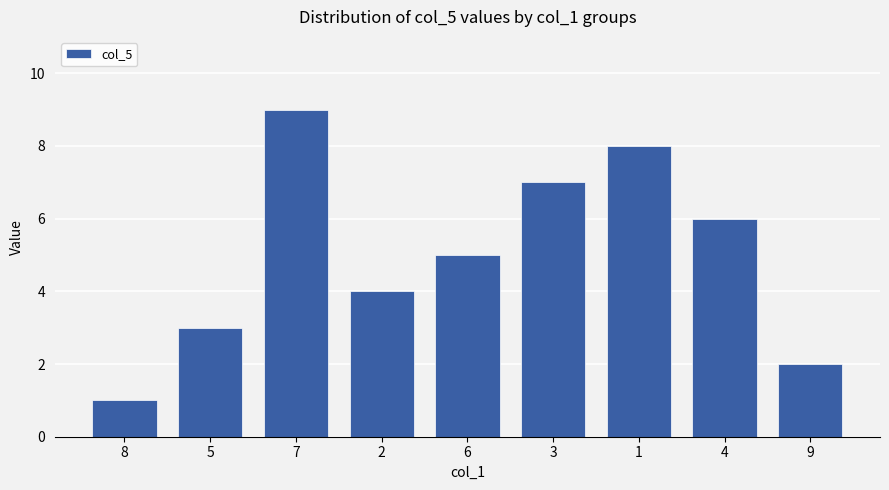

Which label corresponds to the largest value in the chart?

7